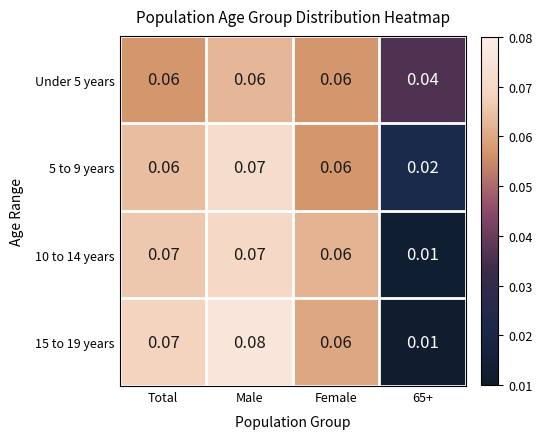

At which category does the chart reach its peak across all series?

Male